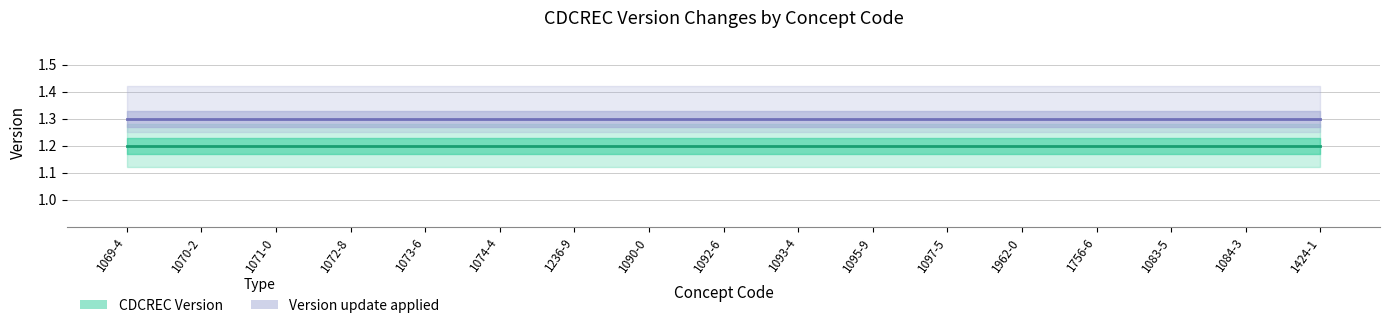

Reading left to right, list all the values displayed in this chart.

CDCREC Version: 1.2	1.2	1.2	1.2	1.2	1.2	1.2	1.2	1.2	1.2	1.2	1.2	1.2	1.2	1.2	1.2	1.2
Version update applied: 1.3	1.3	1.3	1.3	1.3	1.3	1.3	1.3	1.3	1.3	1.3	1.3	1.3	1.3	1.3	1.3	1.3